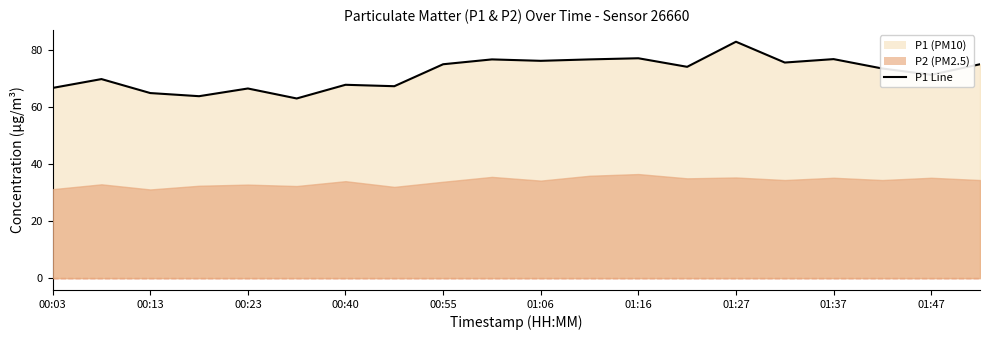

How many data points does each series have?

20